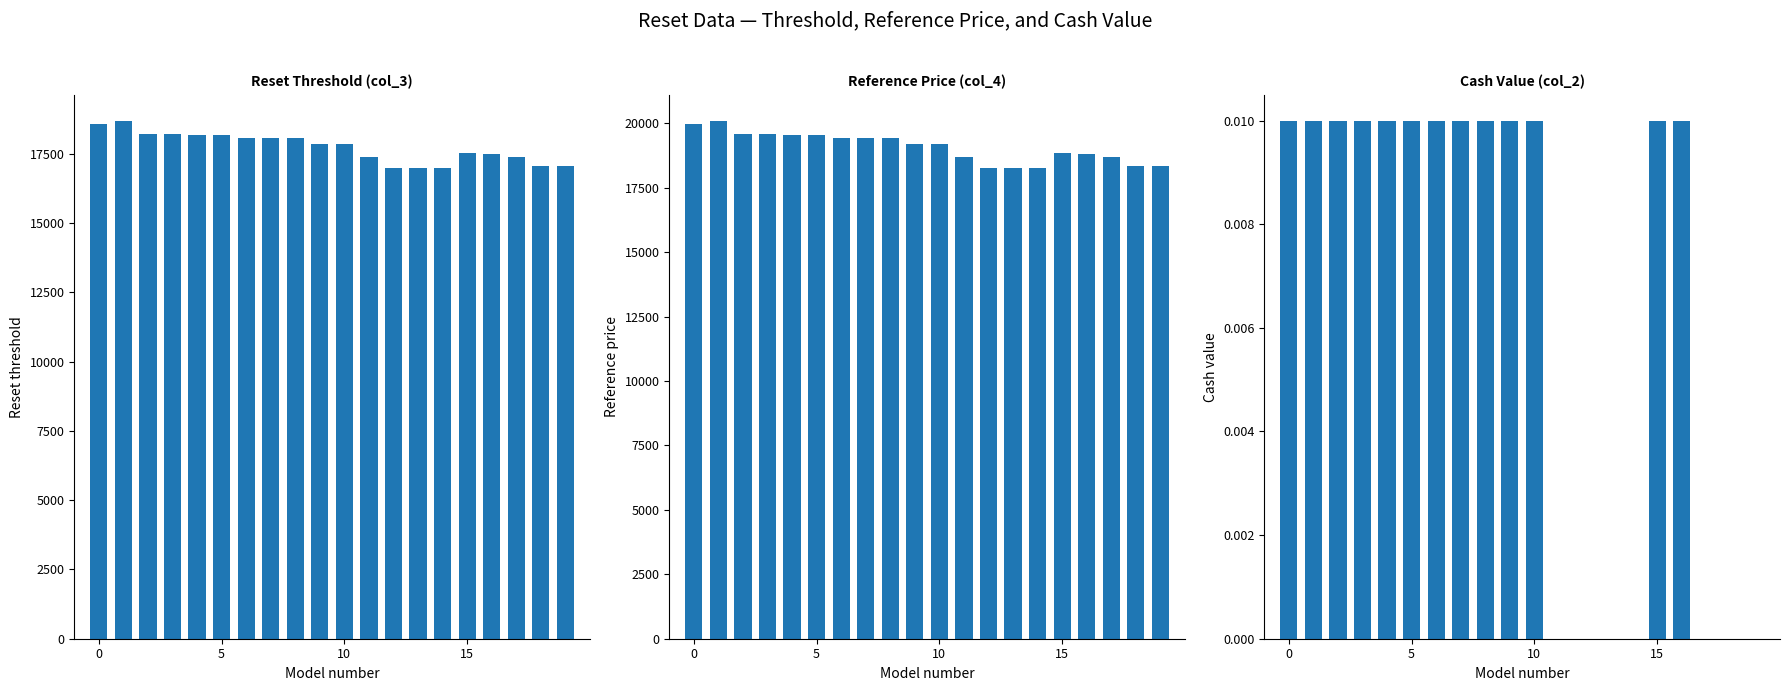

The value of Cash value at 14 is -0.0. True or false?

False